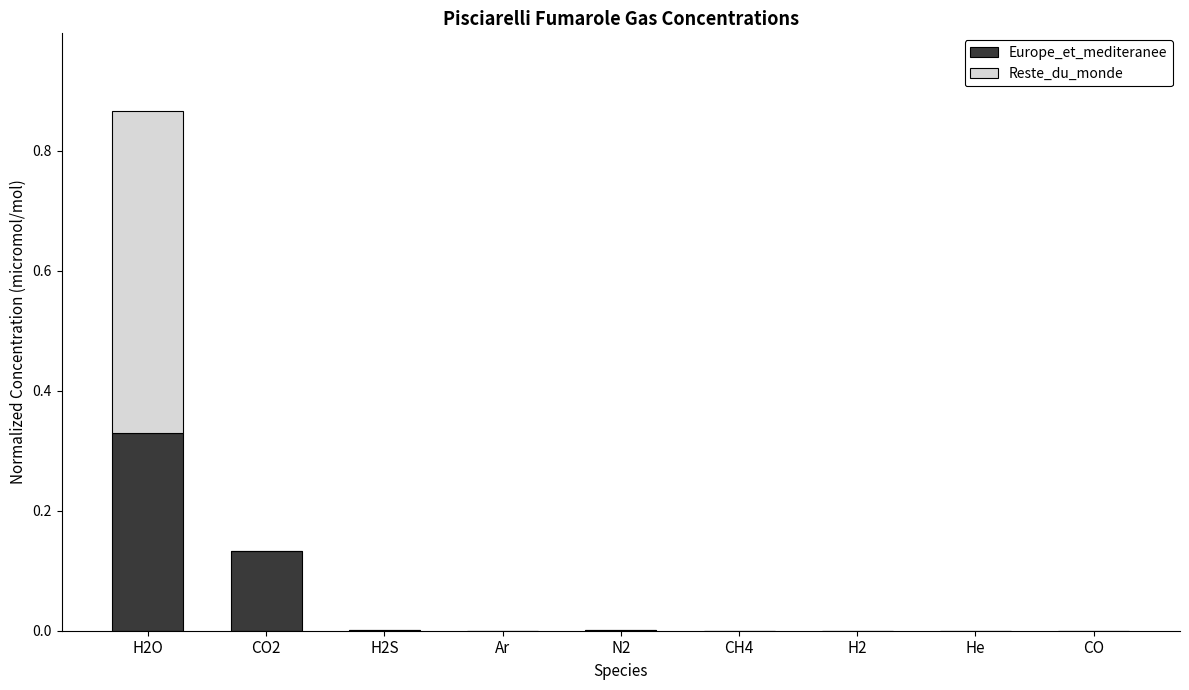

Which category has the highest value in the Europe_et_mediteranee series?

H2O